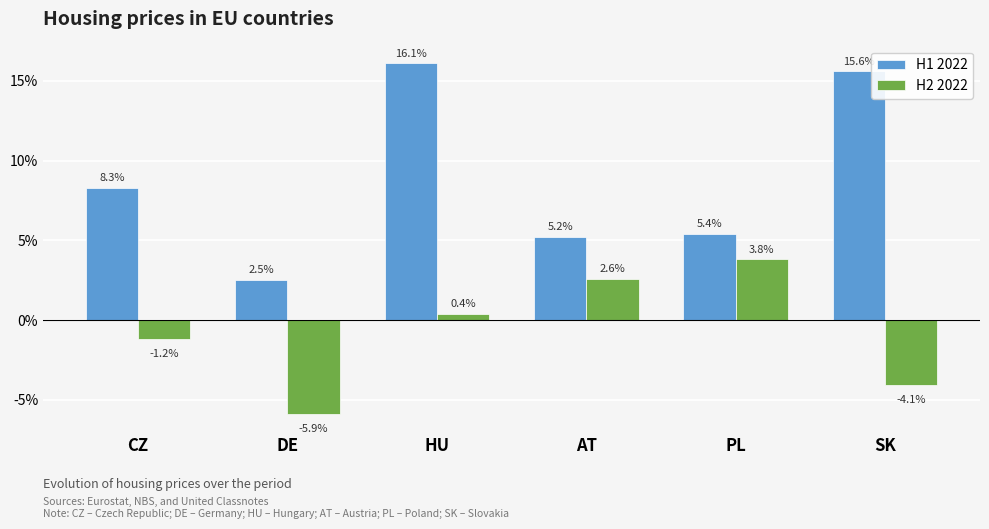

True or false: H1 2022 has a value of 0.1 at HU.

False